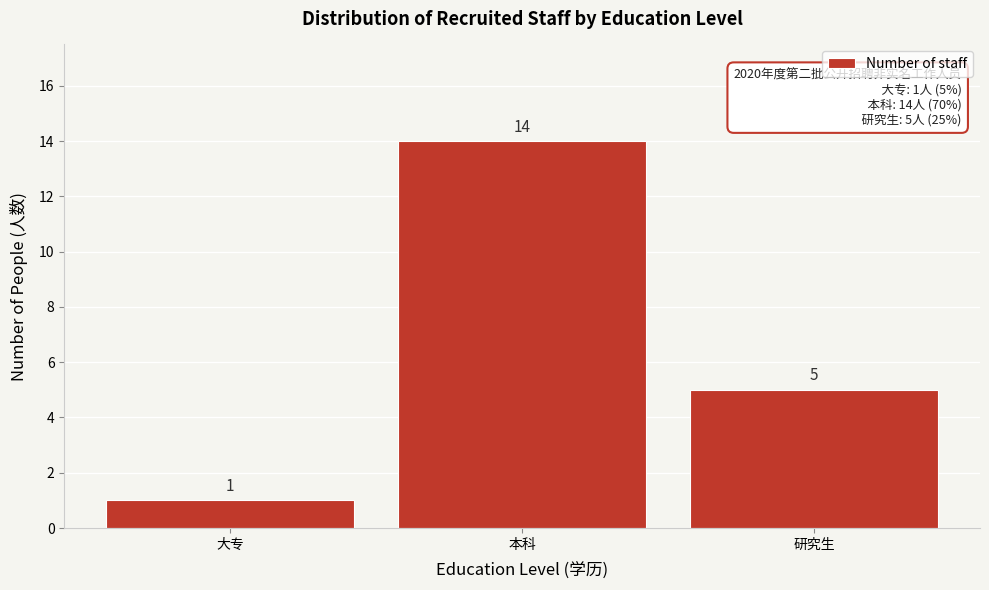

Reading left to right, extract all data points from this chart.

大专=1	本科=14	研究生=5